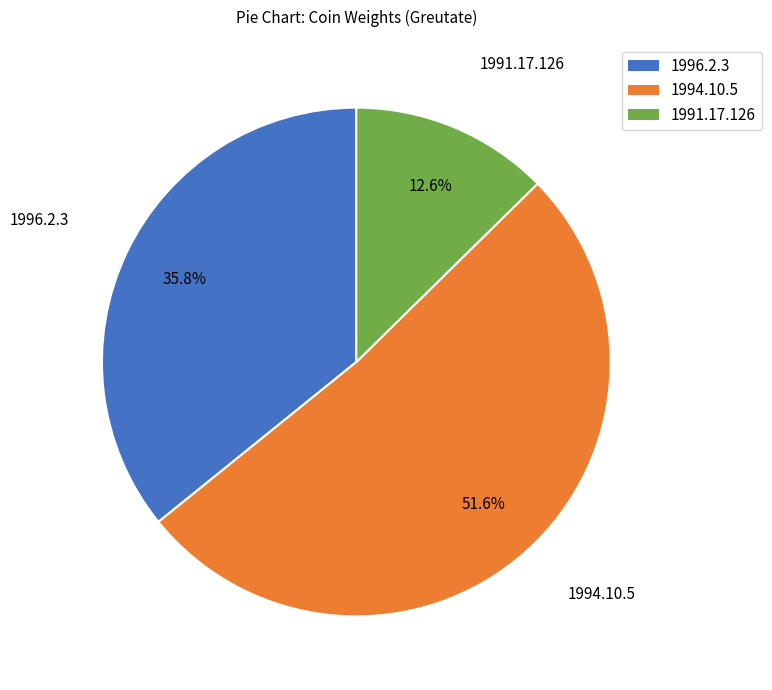

What is the majority slice?

1994.10.5